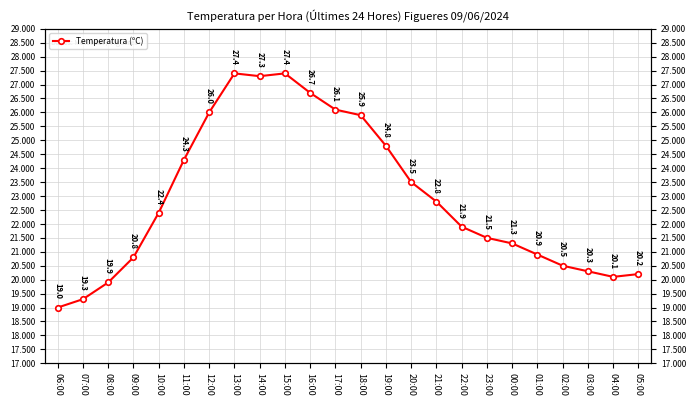

Reading left to right, what are all the values shown in this chart?

06:00=19.0	07:00=19.3	08:00=19.9	09:00=20.8	10:00=22.4	11:00=24.3	12:00=26.0	13:00=27.4	14:00=27.3	15:00=27.4	16:00=26.7	17:00=26.1	18:00=25.9	19:00=24.8	20:00=23.5	21:00=22.8	22:00=21.9	23:00=21.5	00:00=21.3	01:00=20.9	02:00=20.5	03:00=20.3	04:00=20.1	05:00=20.2